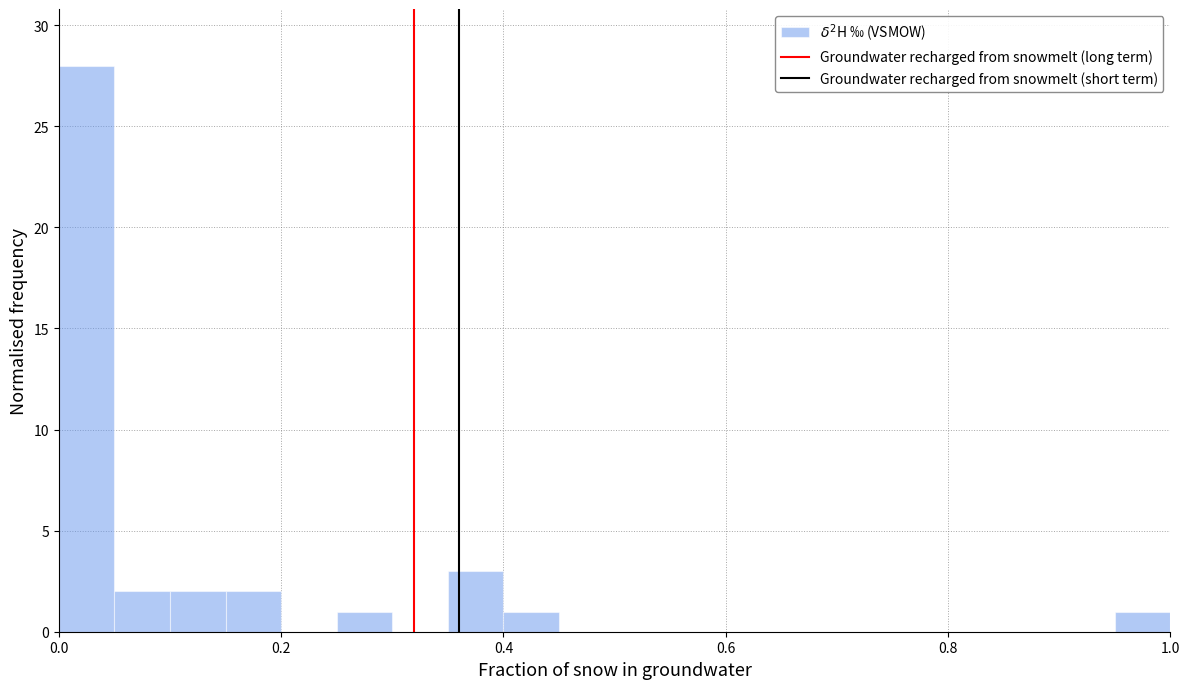

Read against the x-axis, roughly where is the centre of the tallest bar?

0.02